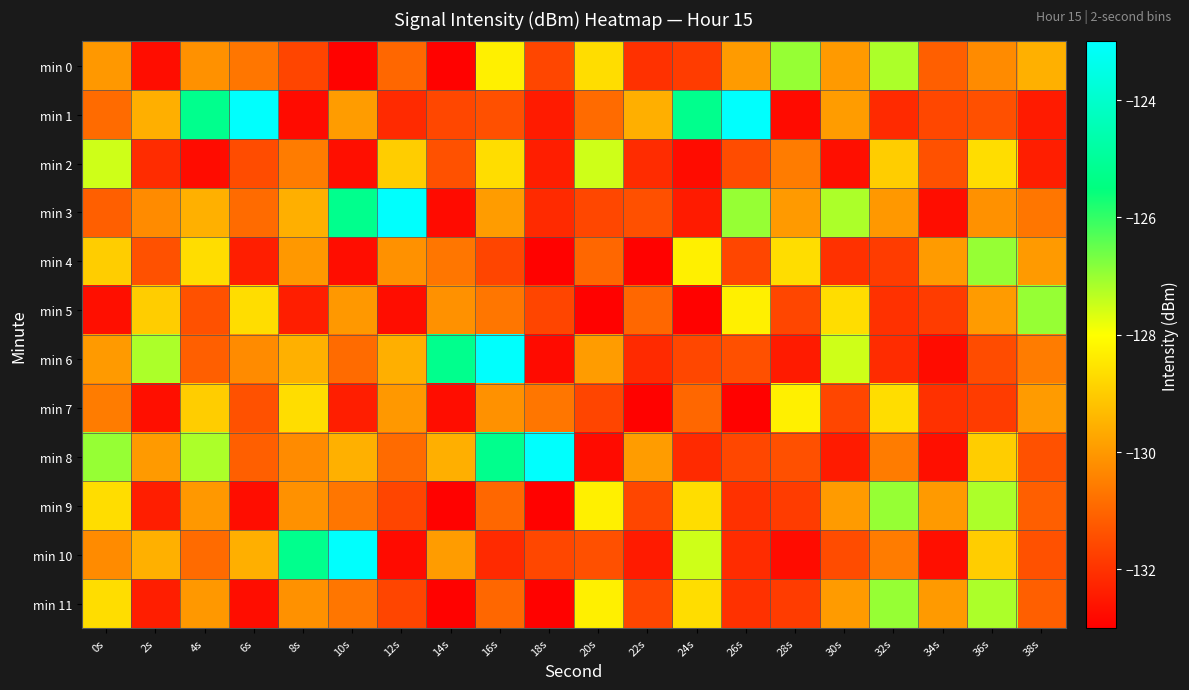

Reading left to right, extract all data points from this chart.

min 0: 0s=-130.0	2s=-132.7	4s=-130.1	6s=-130.7	8s=-131.6	10s=-132.9	12s=-131.0	14s=-132.9	16s=-128.3	18s=-131.6	20s=-128.6	22s=-132.0	24s=-131.8	26s=-129.9	28s=-127.0	30s=-130.0	32s=-127.2	34s=-131.1	36s=-130.2	38s=-129.5
min 1: 0s=-130.9	2s=-129.6	4s=-125.2	6s=-123.1	8s=-132.8	10s=-129.9	12s=-132.1	14s=-131.6	16s=-131.4	18s=-132.4	20s=-130.9	22s=-129.6	24s=-125.2	26s=-123.1	28s=-132.8	30s=-129.9	32s=-132.1	34s=-131.6	36s=-131.4	38s=-132.4
min 2: 0s=-127.5	2s=-132.1	4s=-132.7	6s=-131.5	8s=-130.5	10s=-132.7	12s=-129.0	14s=-131.4	16s=-128.6	18s=-132.4	20s=-127.5	22s=-132.1	24s=-132.7	26s=-131.5	28s=-130.5	30s=-132.7	32s=-129.0	34s=-131.4	36s=-128.6	38s=-132.4
min 3: 0s=-131.1	2s=-130.2	4s=-129.5	6s=-130.9	8s=-129.6	10s=-125.2	12s=-123.1	14s=-132.8	16s=-129.9	18s=-132.1	20s=-131.6	22s=-131.4	24s=-132.4	26s=-127.0	28s=-130.0	30s=-127.2	32s=-130.0	34s=-132.7	36s=-130.1	38s=-130.7
min 4: 0s=-129.0	2s=-131.4	4s=-128.6	6s=-132.4	8s=-130.0	10s=-132.7	12s=-130.1	14s=-130.7	16s=-131.6	18s=-132.9	20s=-131.0	22s=-132.9	24s=-128.3	26s=-131.6	28s=-128.6	30s=-132.0	32s=-131.8	34s=-129.9	36s=-127.0	38s=-130.0
min 5: 0s=-132.7	2s=-129.0	4s=-131.4	6s=-128.6	8s=-132.4	10s=-130.0	12s=-132.7	14s=-130.1	16s=-130.7	18s=-131.6	20s=-132.9	22s=-131.0	24s=-132.9	26s=-128.3	28s=-131.6	30s=-128.6	32s=-132.0	34s=-131.8	36s=-129.9	38s=-127.0
min 6: 0s=-130.0	2s=-127.2	4s=-131.1	6s=-130.2	8s=-129.5	10s=-130.9	12s=-129.6	14s=-125.2	16s=-123.1	18s=-132.8	20s=-129.9	22s=-132.1	24s=-131.6	26s=-131.4	28s=-132.4	30s=-127.5	32s=-132.1	34s=-132.7	36s=-131.5	38s=-130.5
min 7: 0s=-130.5	2s=-132.7	4s=-129.0	6s=-131.4	8s=-128.6	10s=-132.4	12s=-130.0	14s=-132.7	16s=-130.1	18s=-130.7	20s=-131.6	22s=-132.9	24s=-131.0	26s=-132.9	28s=-128.3	30s=-131.6	32s=-128.6	34s=-132.0	36s=-131.8	38s=-129.9
min 8: 0s=-127.0	2s=-130.0	4s=-127.2	6s=-131.1	8s=-130.2	10s=-129.5	12s=-130.9	14s=-129.6	16s=-125.2	18s=-123.1	20s=-132.8	22s=-129.9	24s=-132.1	26s=-131.6	28s=-131.4	30s=-132.4	32s=-130.5	34s=-132.7	36s=-129.0	38s=-131.4
min 9: 0s=-128.6	2s=-132.4	4s=-130.0	6s=-132.7	8s=-130.1	10s=-130.7	12s=-131.6	14s=-132.9	16s=-131.0	18s=-132.9	20s=-128.3	22s=-131.6	24s=-128.6	26s=-132.0	28s=-131.8	30s=-129.9	32s=-127.0	34s=-130.0	36s=-127.2	38s=-131.1
min 10: 0s=-130.2	2s=-129.5	4s=-130.9	6s=-129.6	8s=-125.2	10s=-123.1	12s=-132.8	14s=-129.9	16s=-132.1	18s=-131.6	20s=-131.4	22s=-132.4	24s=-127.5	26s=-132.1	28s=-132.7	30s=-131.5	32s=-130.5	34s=-132.7	36s=-129.0	38s=-131.4
min 11: 0s=-128.6	2s=-132.4	4s=-130.0	6s=-132.7	8s=-130.1	10s=-130.7	12s=-131.6	14s=-132.9	16s=-131.0	18s=-132.9	20s=-128.3	22s=-131.6	24s=-128.6	26s=-132.0	28s=-131.8	30s=-129.9	32s=-127.0	34s=-130.0	36s=-127.2	38s=-131.1